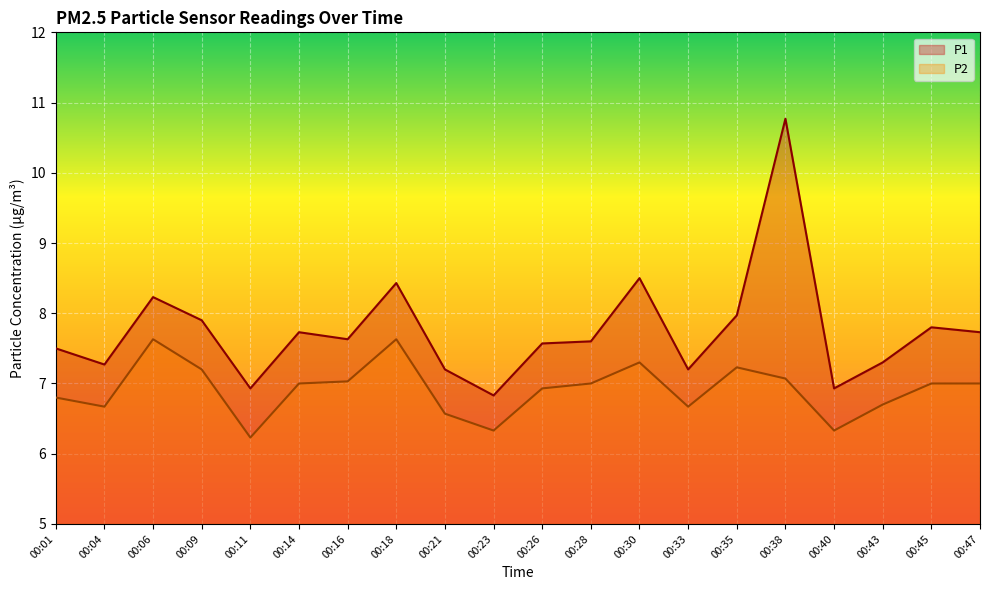

Where is the first local minimum for P2?

00:04